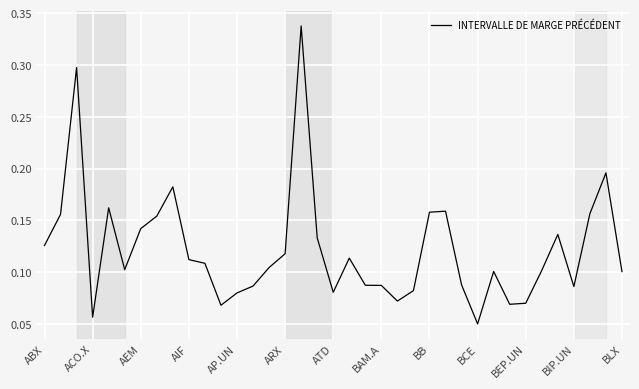

At which label is the value closest to 0?

BCE